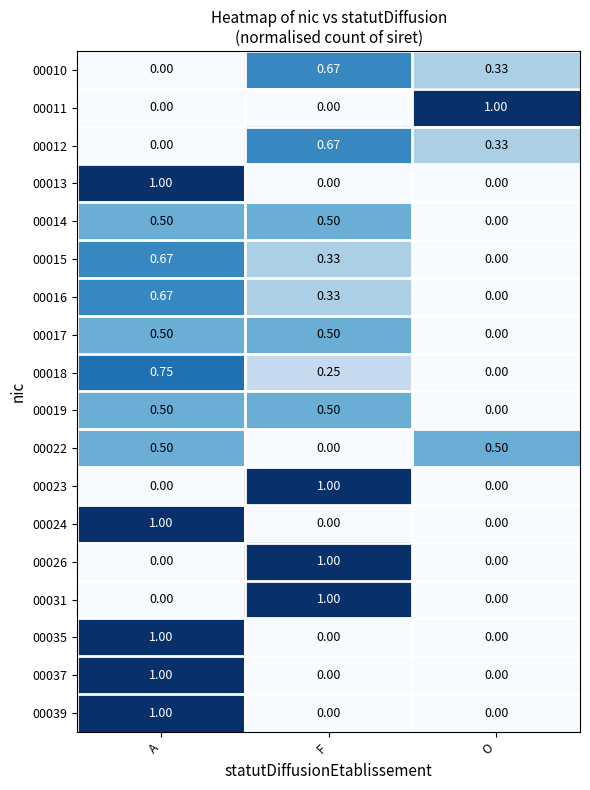

Is the value of 00037 at A greater than the value of 00016 at O?

Yes